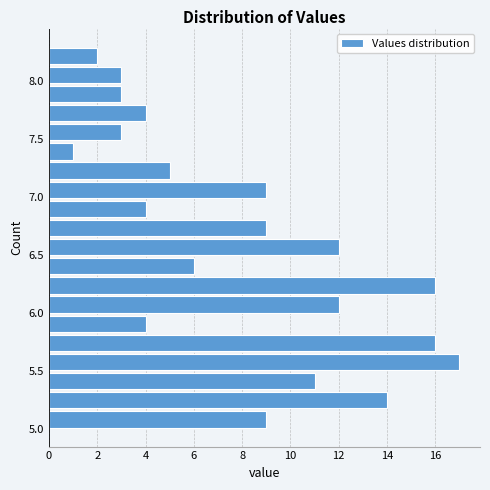

Read against the y-axis, roughly where is the centre of the longest bar?

5.60